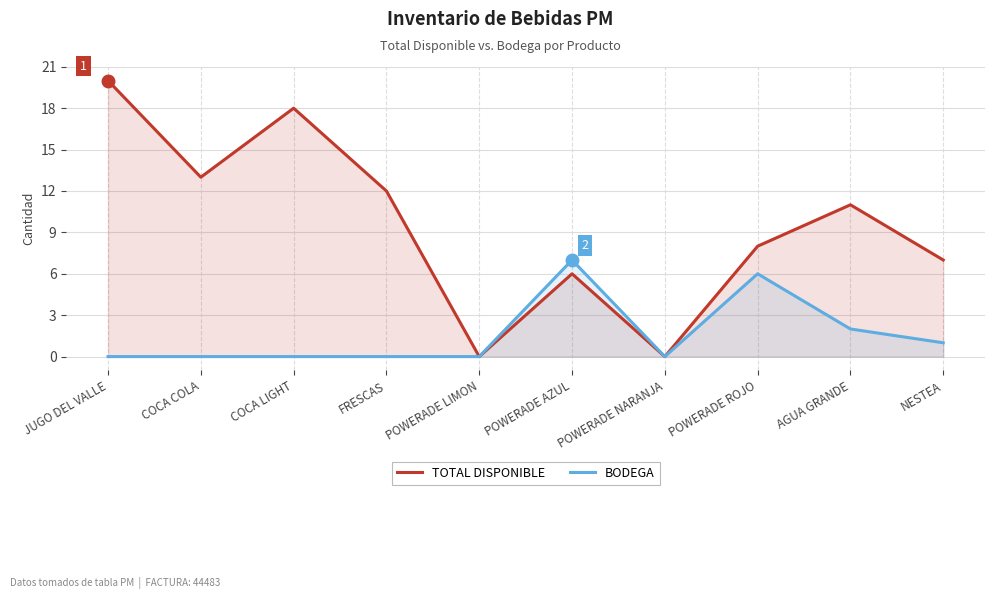

What is the value of the TOTAL DISPONIBLE point at the 9th from the left?

11